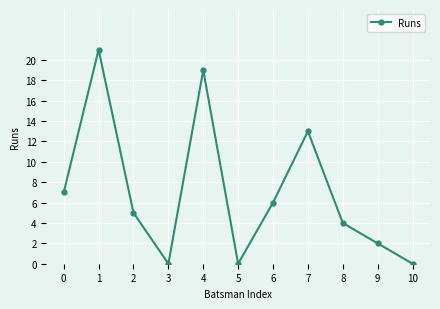

What is the value of the 1st point from the left?

7